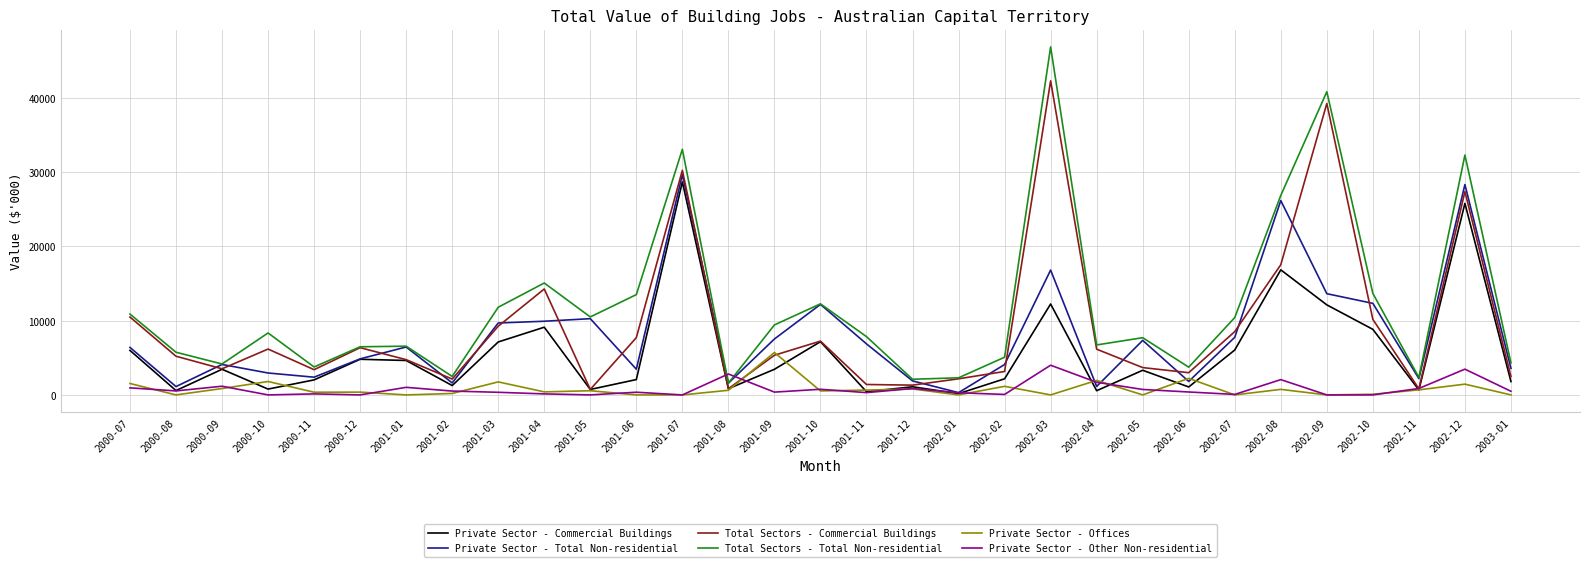

At which label is Total Sectors - Commercial Buildings closest to 21523?

2002-08